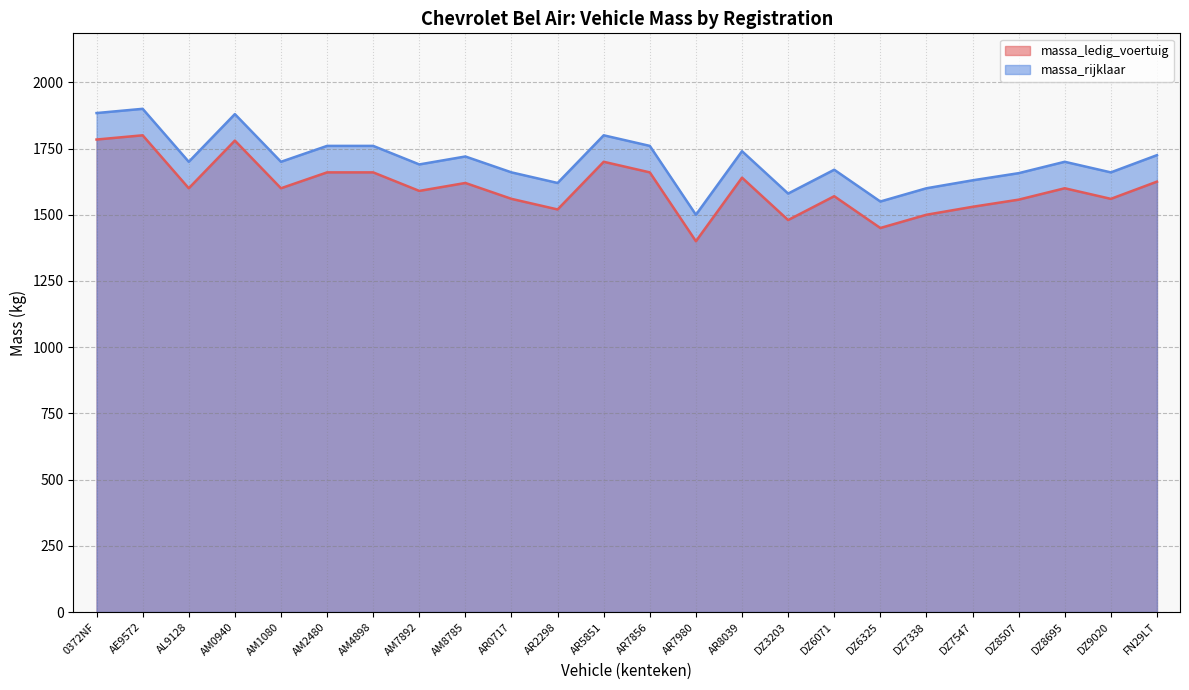

The massa_rijklaar series shows 1550 at DZ6325. True or false?

True